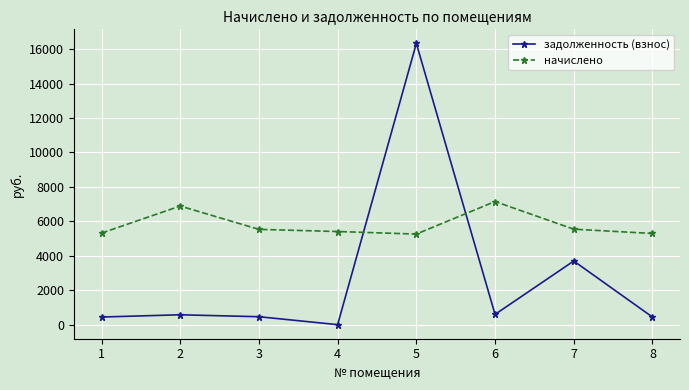

At which label does задолженность (взнос) first exceed 574?

2